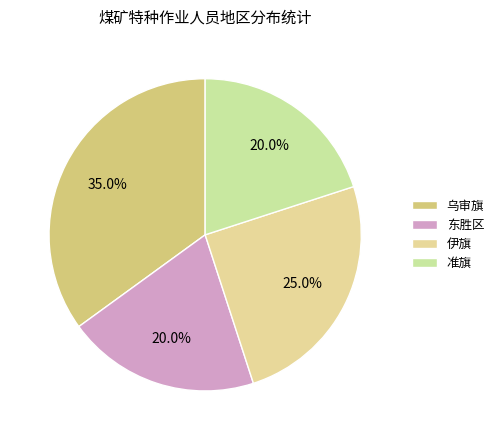

To the nearest percent, what percentage of the pie is 乌审旗?

35%